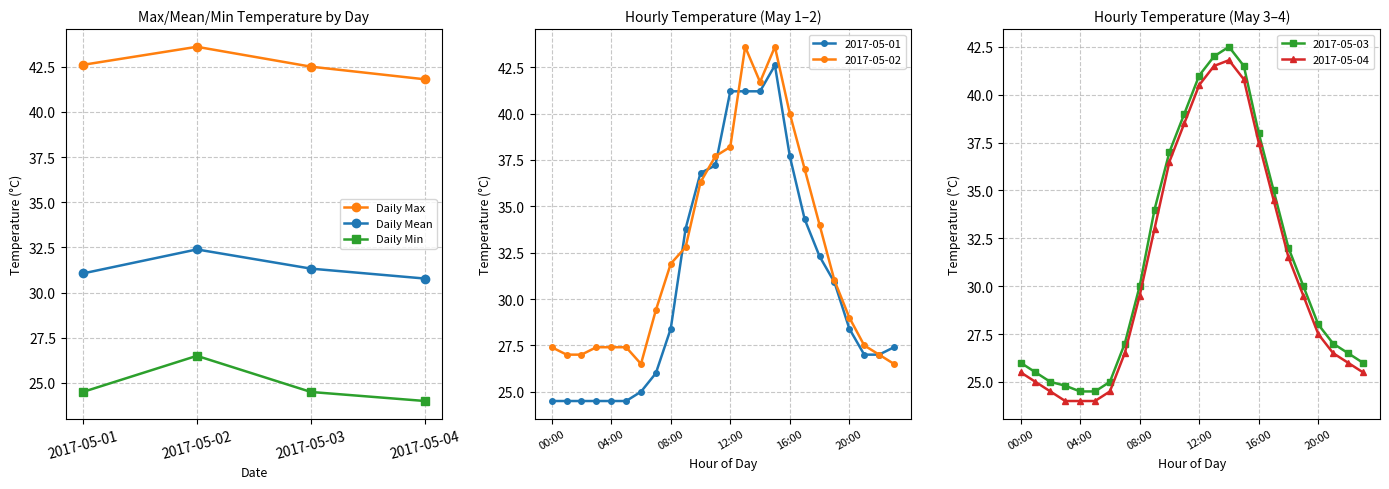

What is the greatest value displayed?

43.6